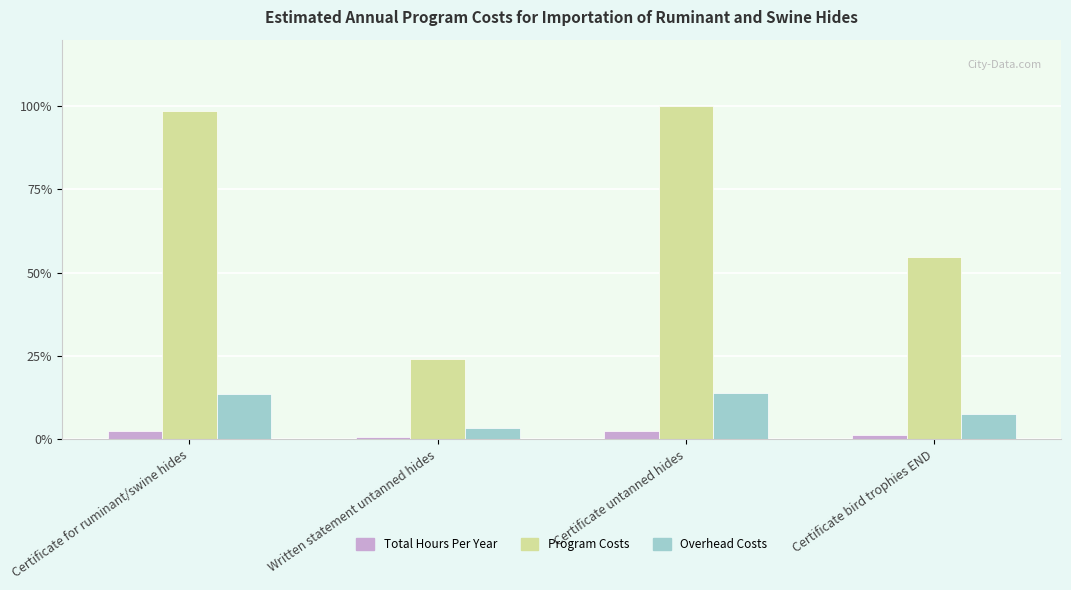

Between Certificate untanned hides and Certificate bird trophies END, which series saw the biggest shift?

Program Costs